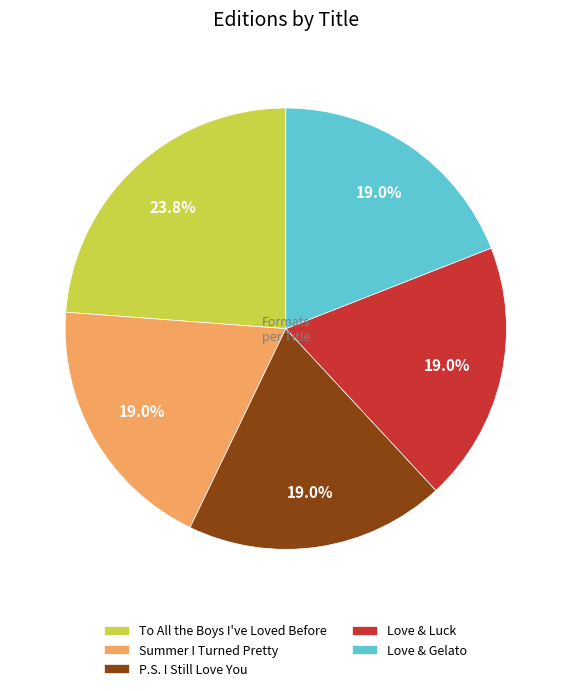

What percentage is the Love & Gelato slice, to the nearest percent?

19%